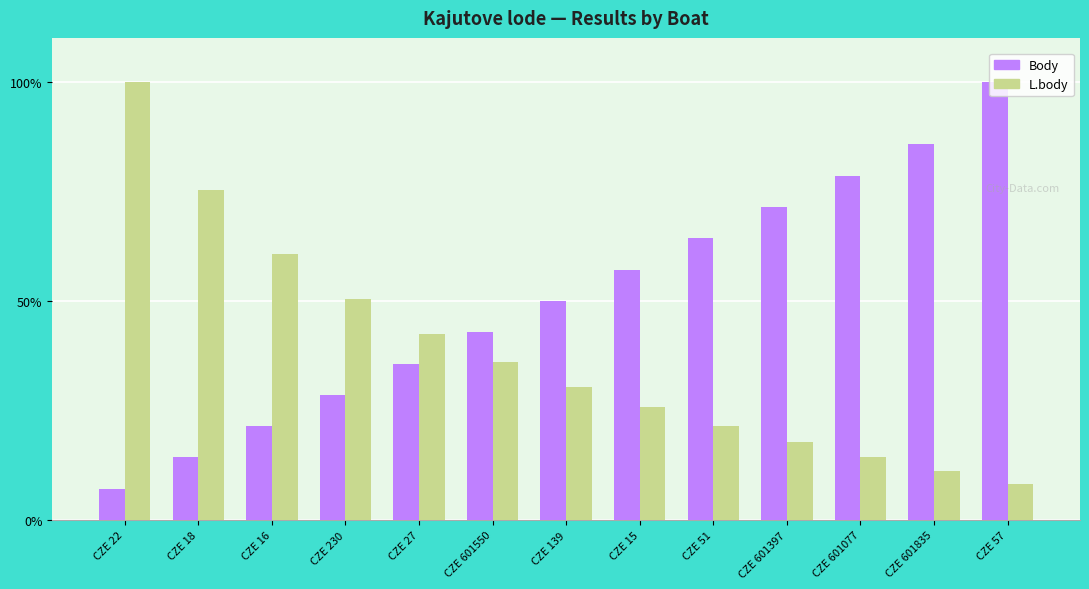

Which series changed the most between CZE 27 and CZE 601077?

Body